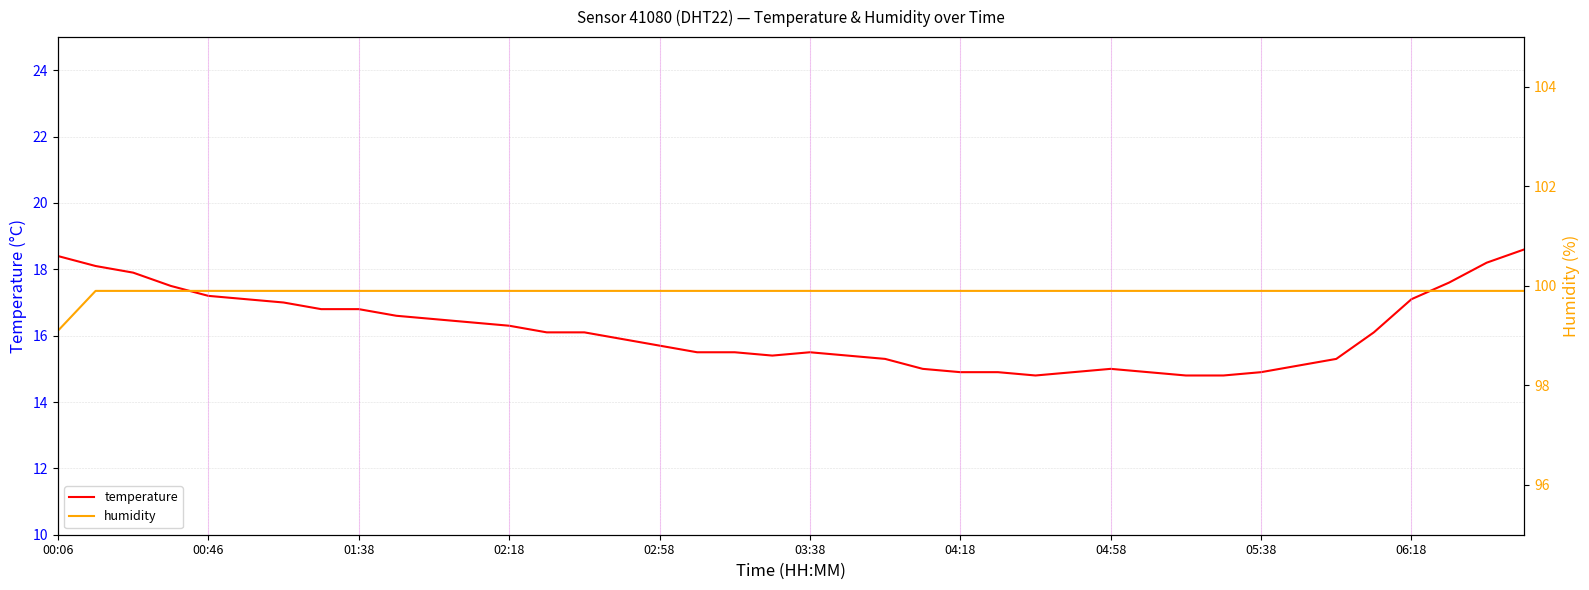

What is the value of the humidity point at the 10th from the left?

99.9